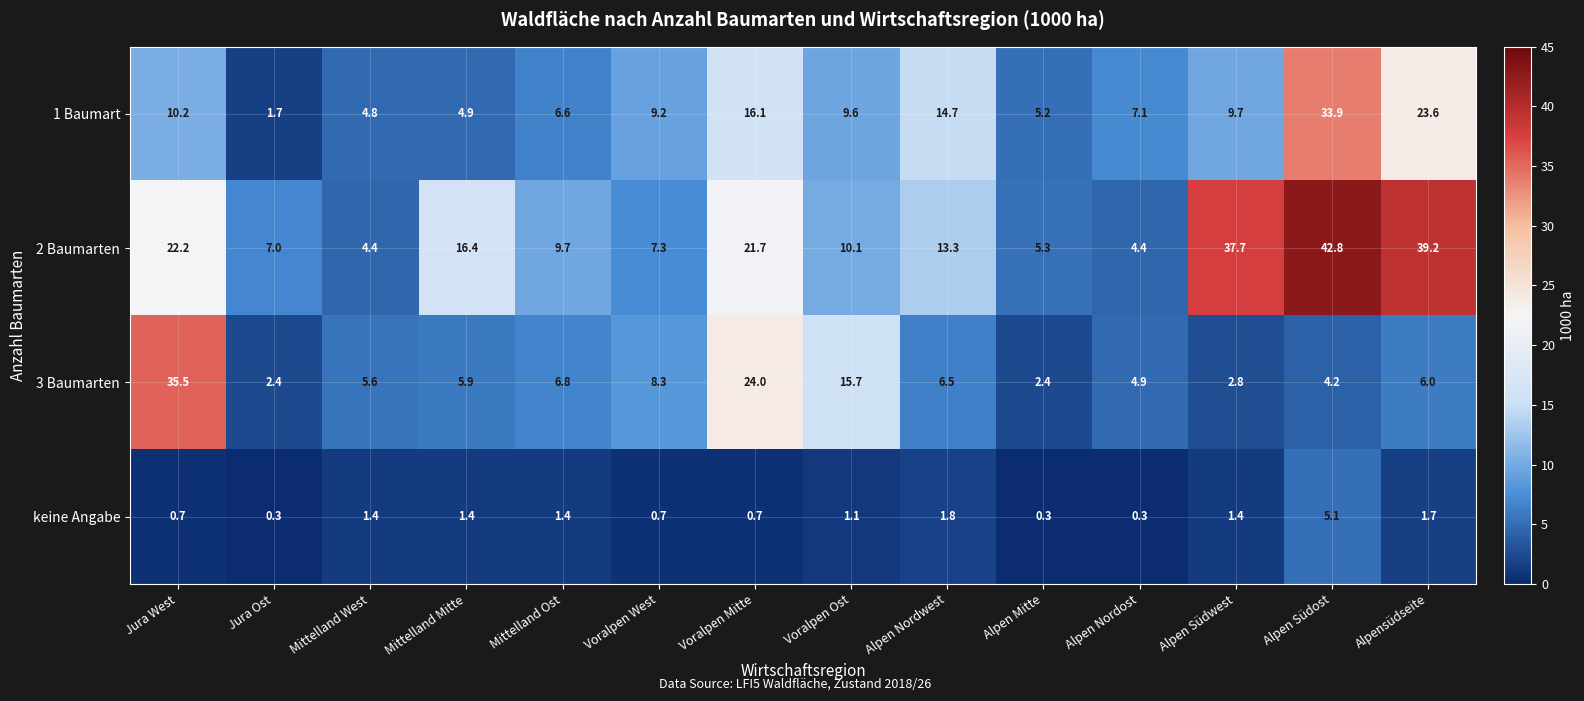

Where is 1 Baumart nearest to the value 17?

Voralpen Mitte